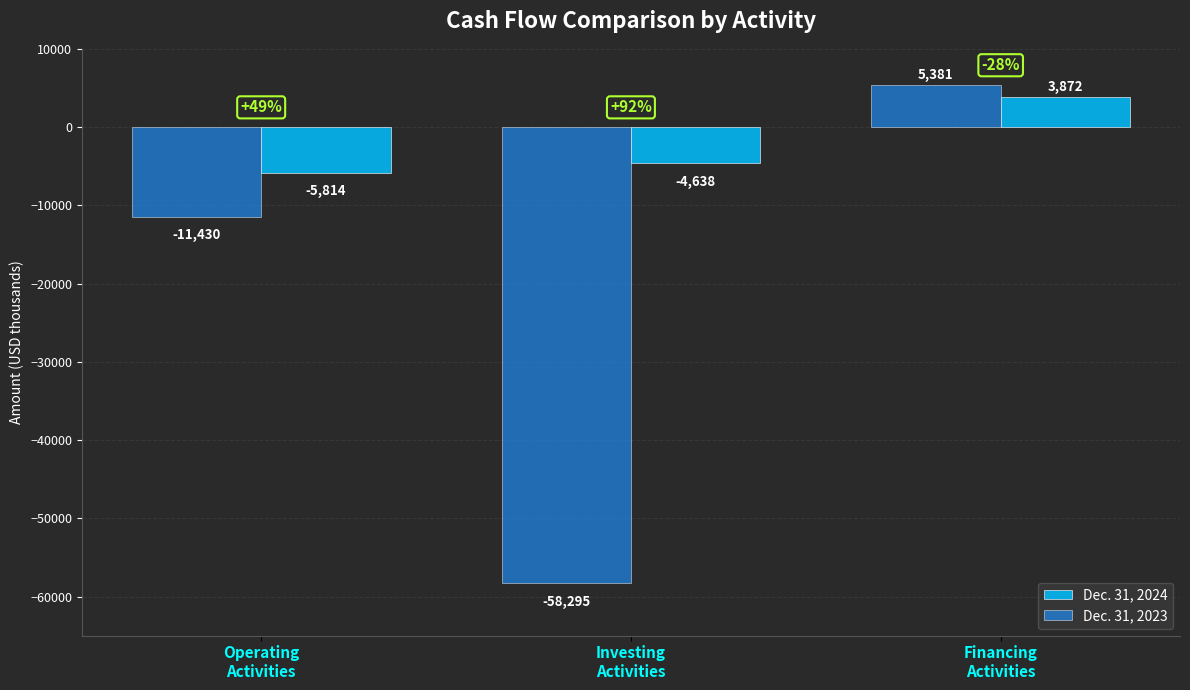

How many data points in Dec. 31, 2024 are less than -4638?

1